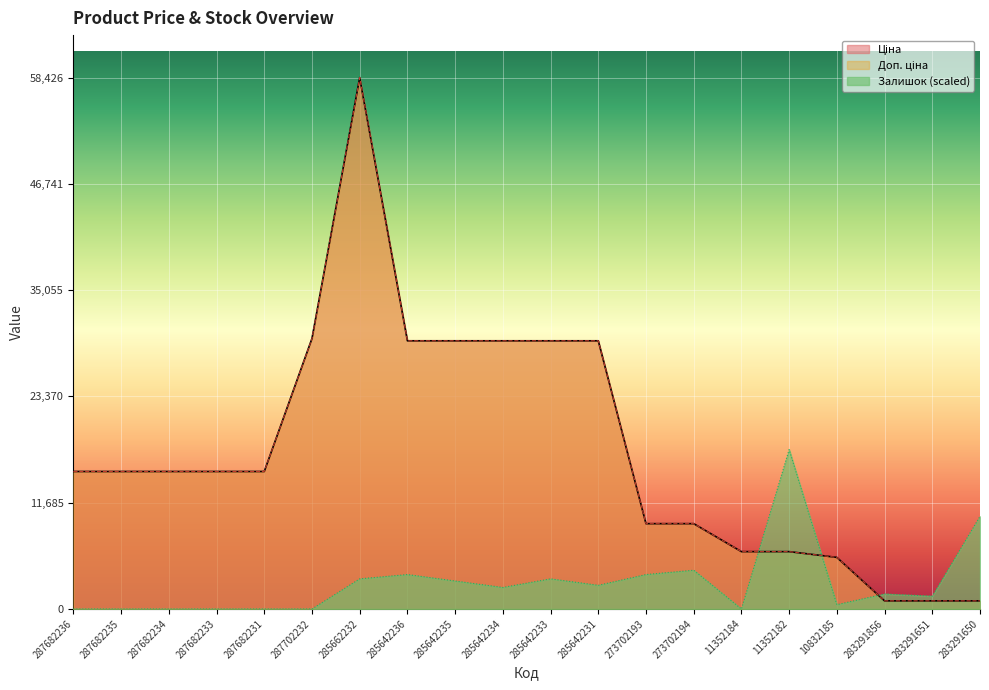

What is the total value across all series at 287682235?

30240.0